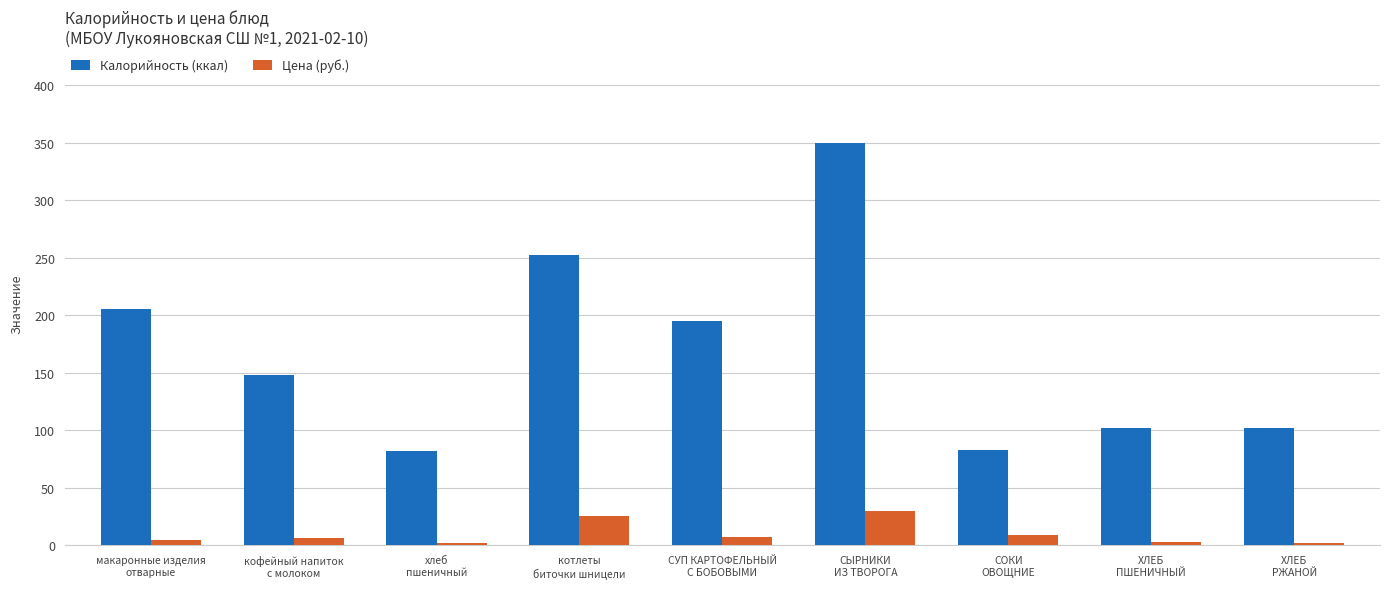

What is the lowest value of the Калорийность (ккал) series?

82.0